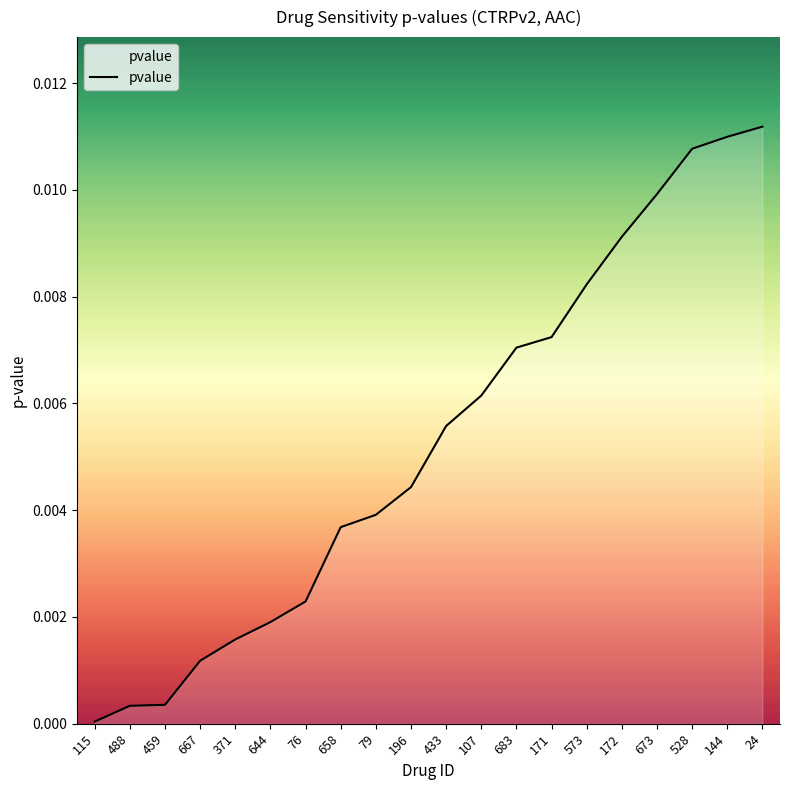

What position from the left is 24?

20